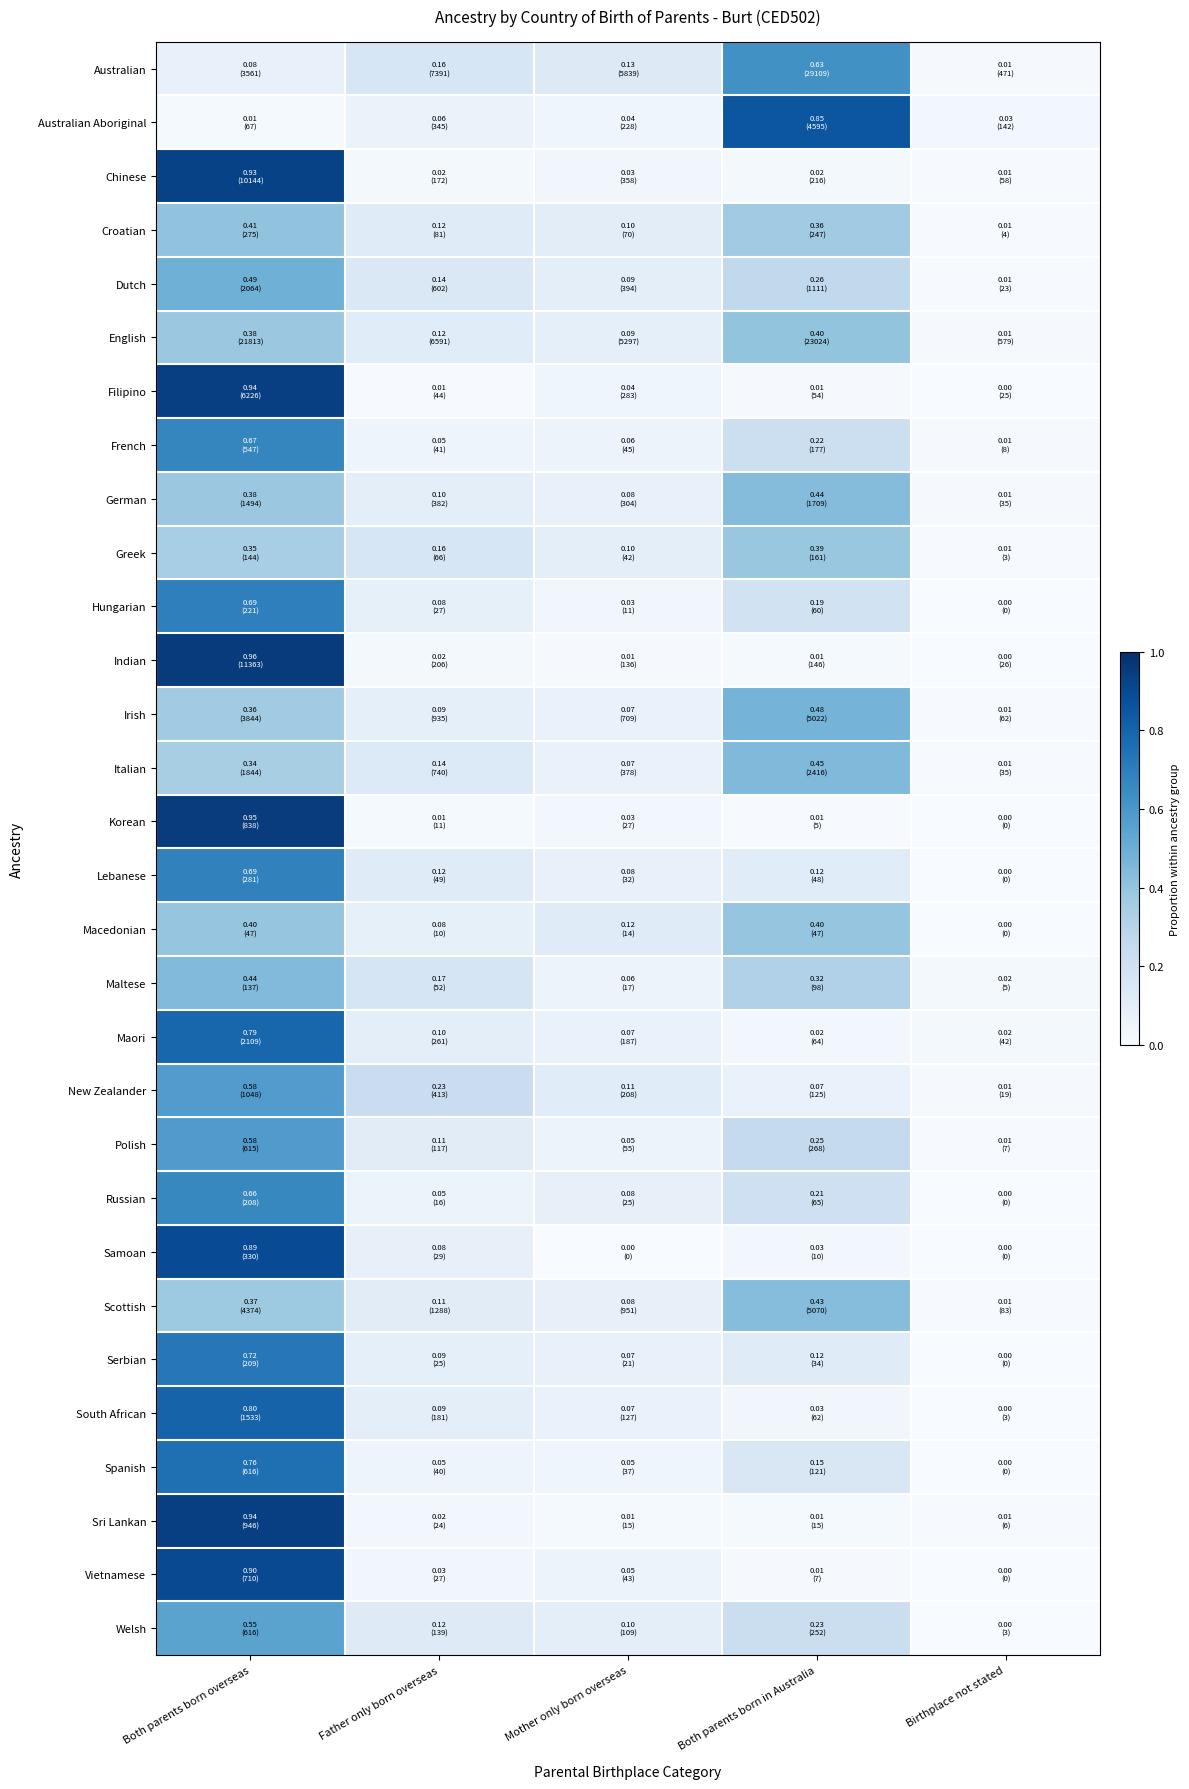

At which category does the chart reach its minimum across all series?

Birthplace not stated